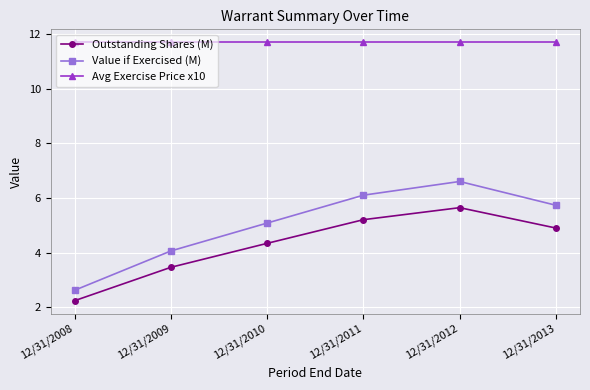

What is the difference between the second highest and second lowest values in the Outstanding Shares (M) series?

1.7